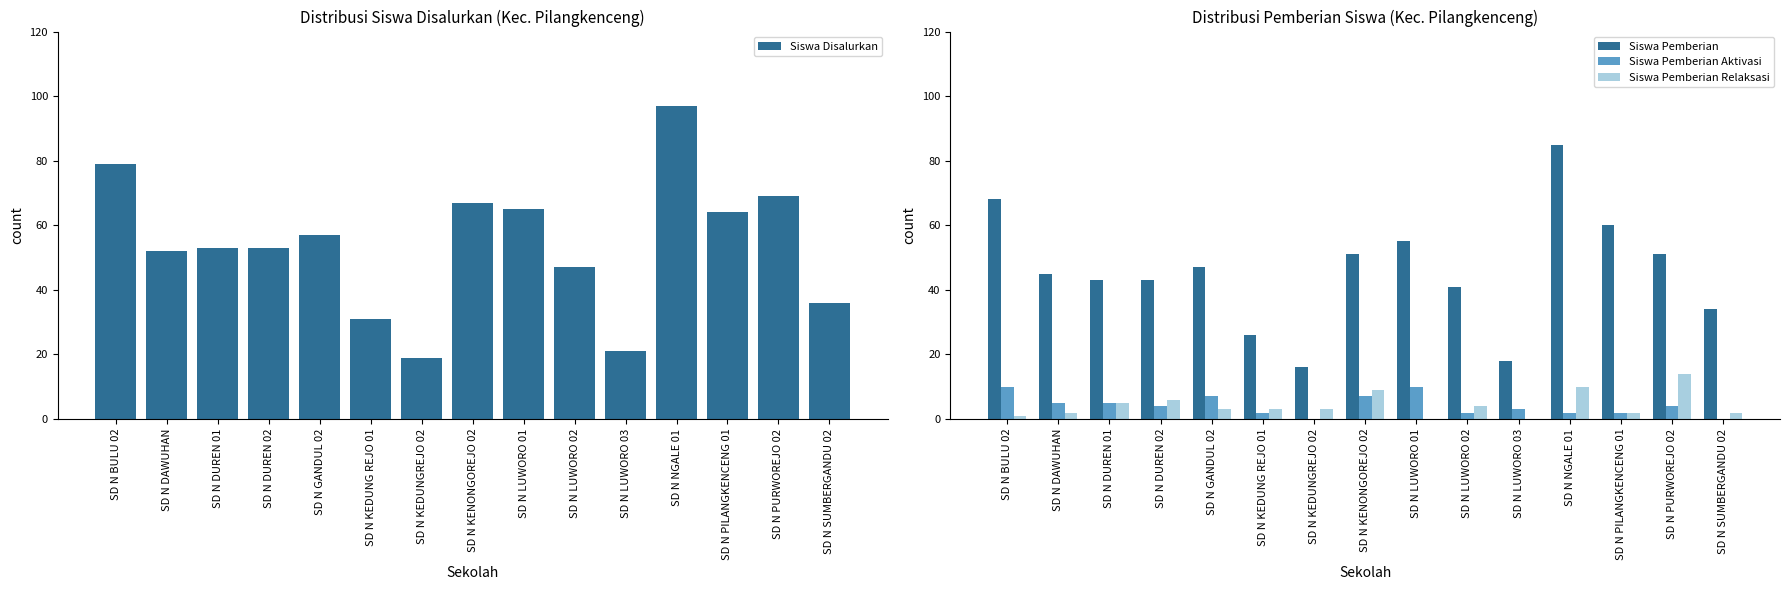

What are all the series names shown in the legend?

Siswa Disalurkan, Siswa Pemberian, Siswa Pemberian Aktivasi, Siswa Pemberian Relaksasi